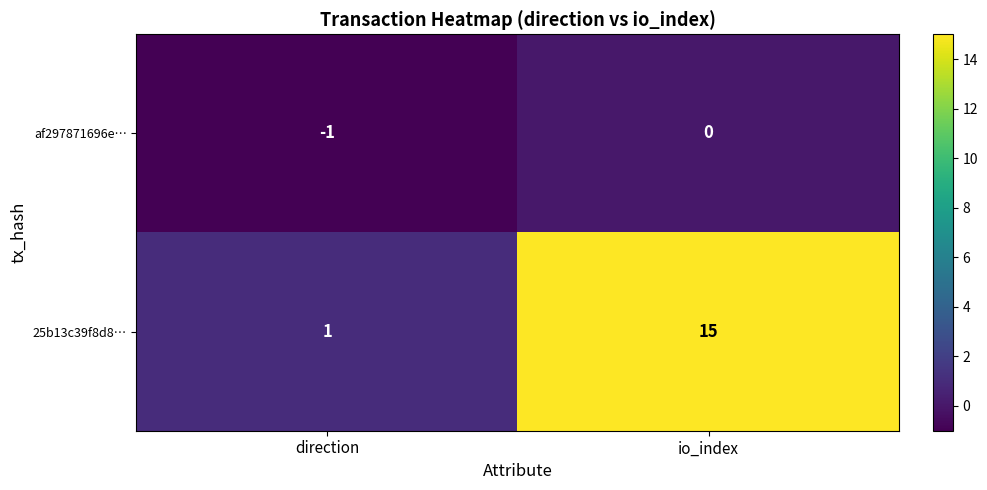

What is the highest value of the 25b13c39f8d8… series?

15